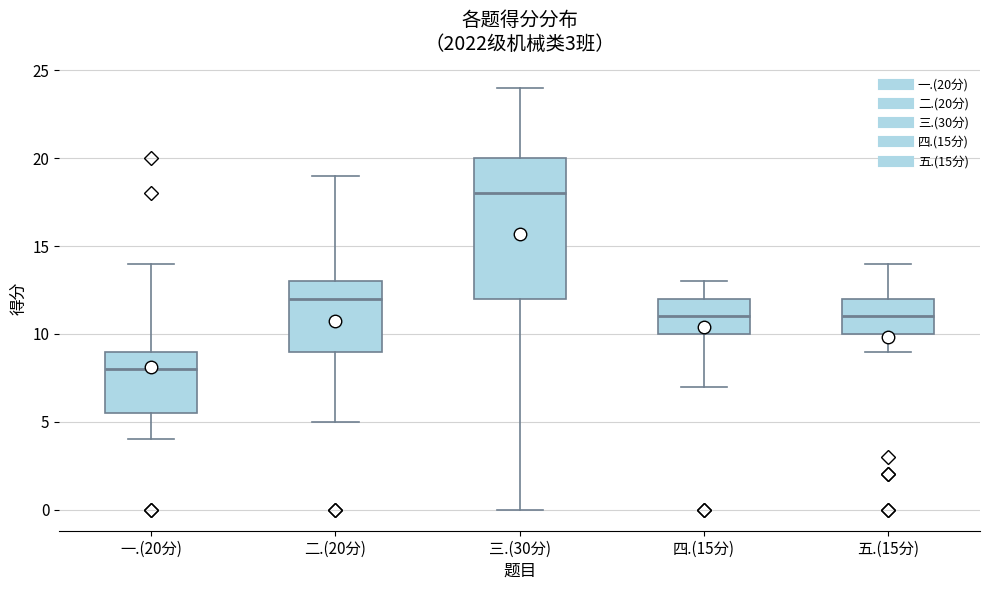

Which box's median line is the highest?

三.(30分)